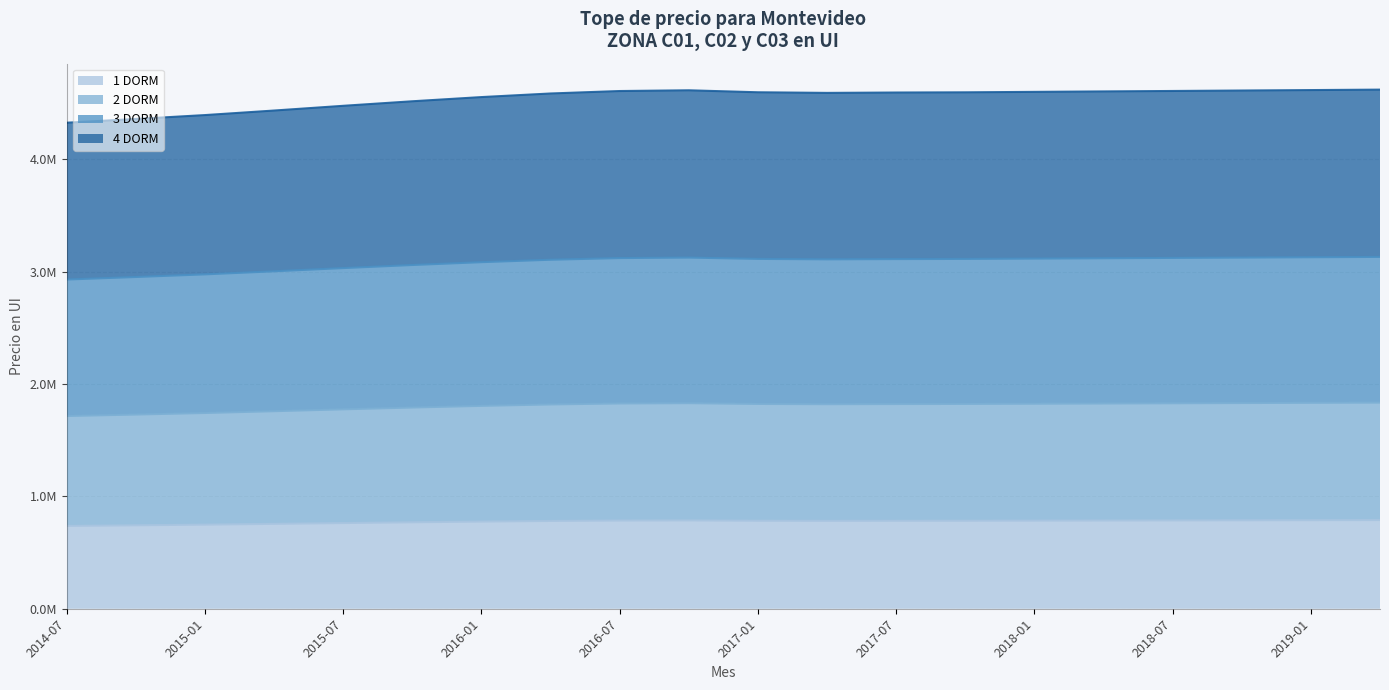

What are all the series names shown in the legend?

1 DORM, 2 DORM, 3 DORM, 4 DORM